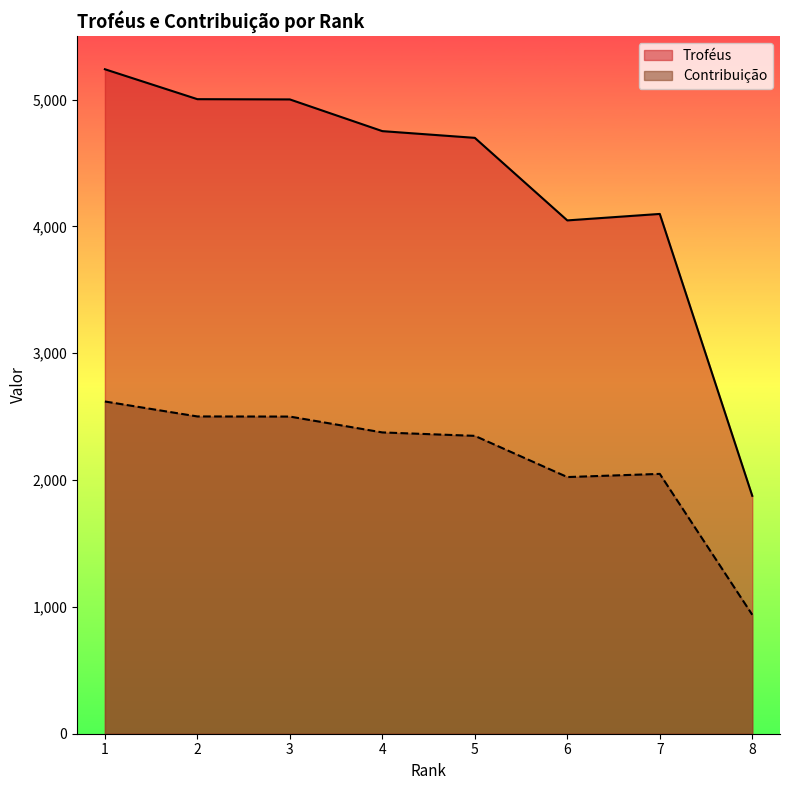

Where is Troféus nearest to the value 3558?

6